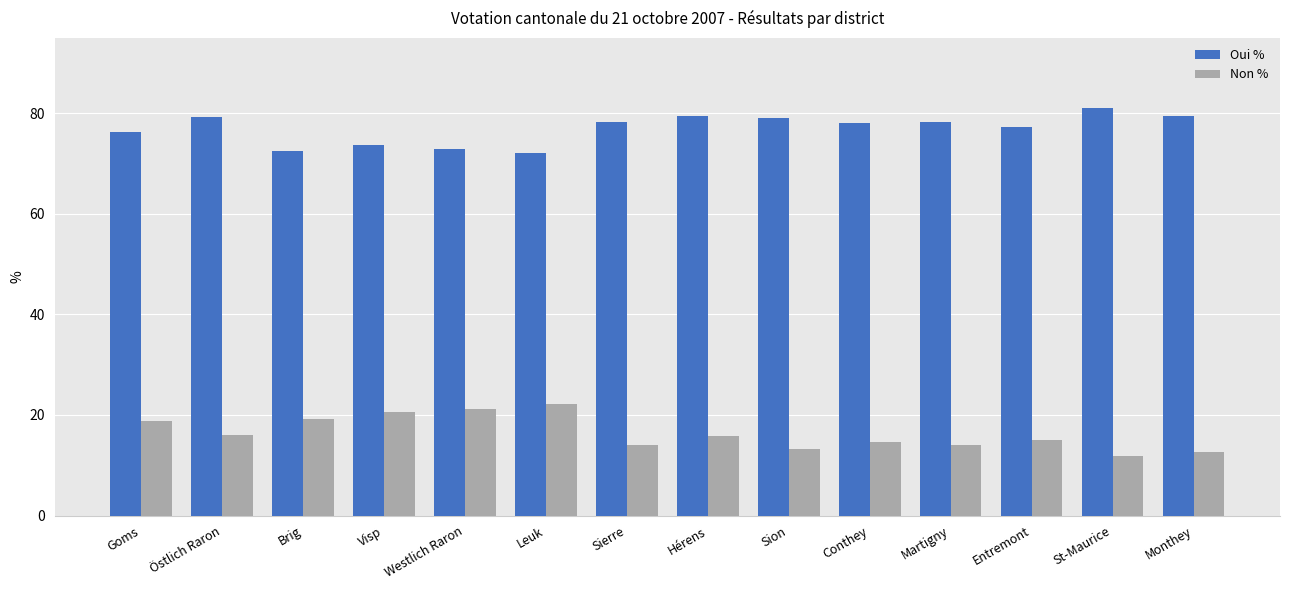

What is the difference between the highest and lowest values at Conthey?

63.4